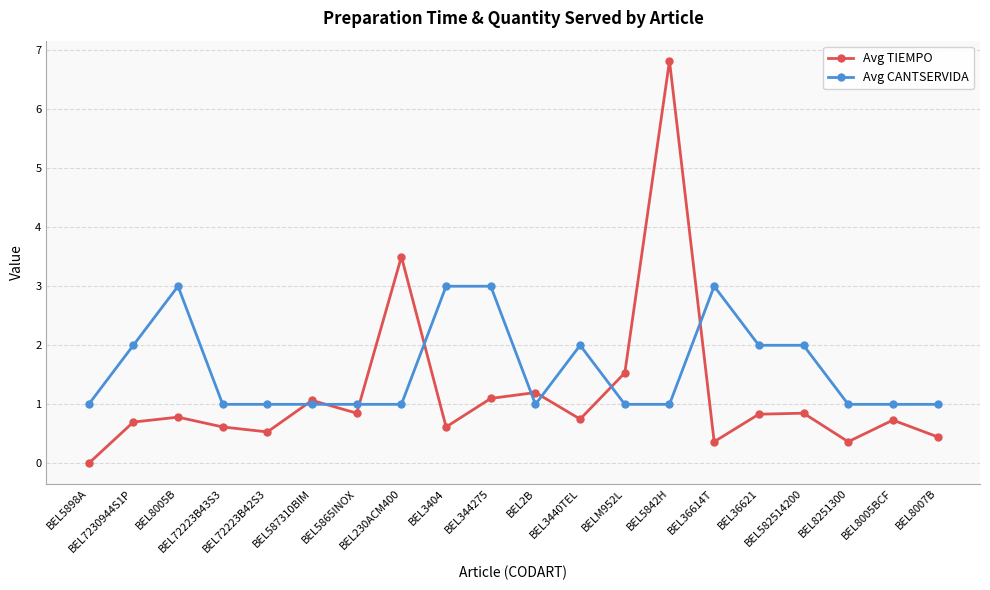

What is the label of the 7th point from the left?

BEL5865INOX